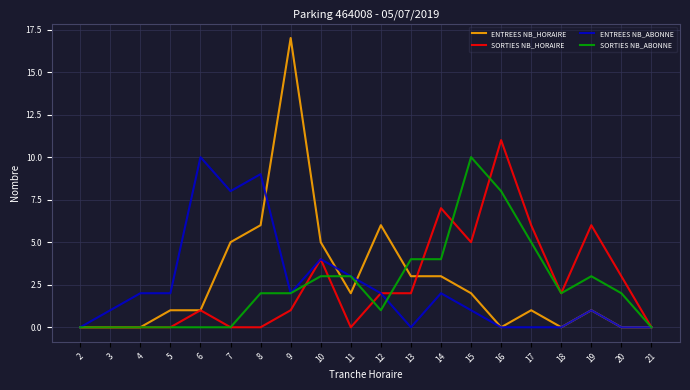

At which label is SORTIES NB_ABONNE closest to 5?

17